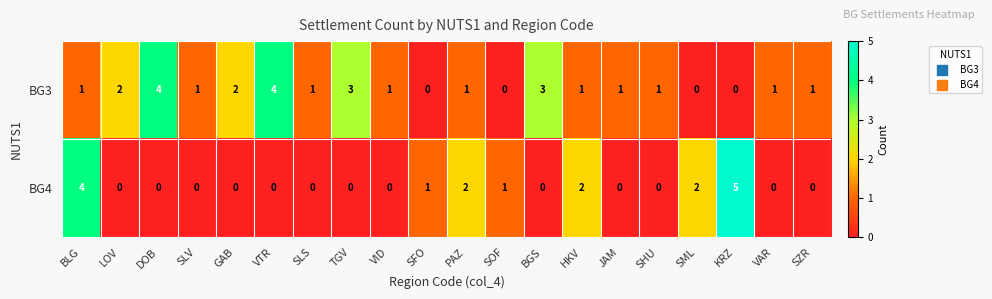

List the series in order of their overall mean, lowest first.

BG4, BG3